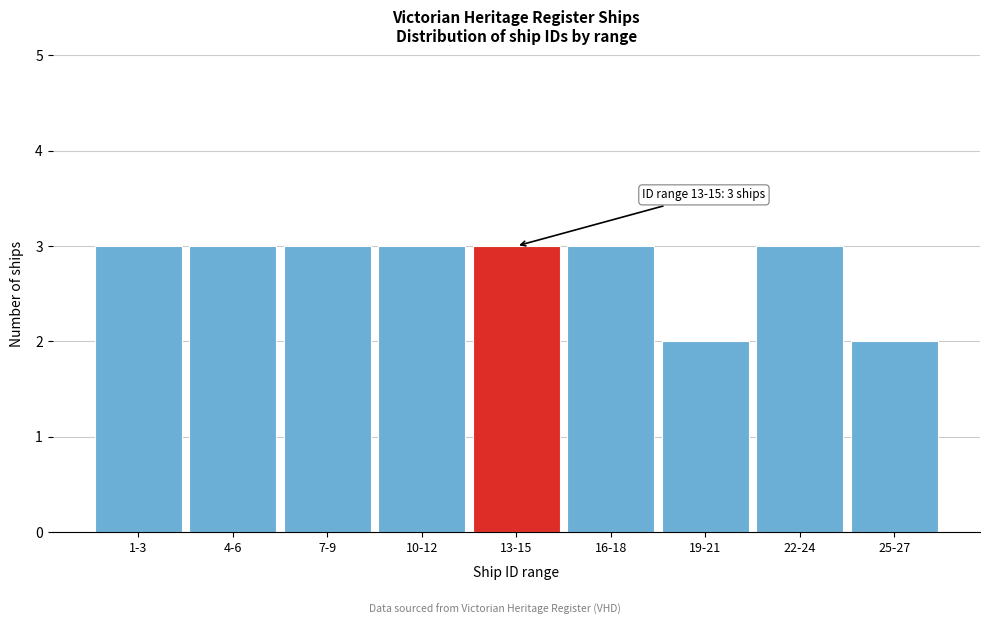

Reading left to right, extract all data points from this chart.

1-3=3	4-6=3	7-9=3	10-12=3	13-15=3	16-18=3	19-21=2	22-24=3	25-27=2